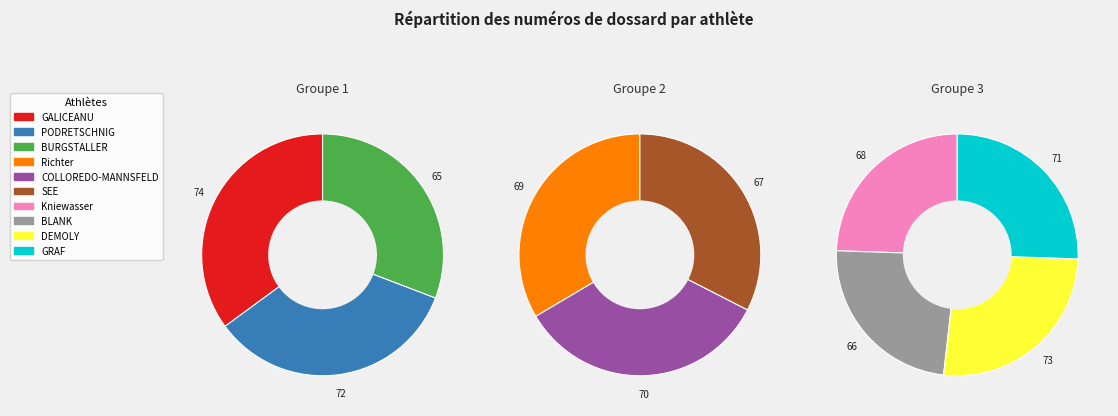

To the nearest percent, what portion does COLLOREDO-MANNSFELD represent?

10%